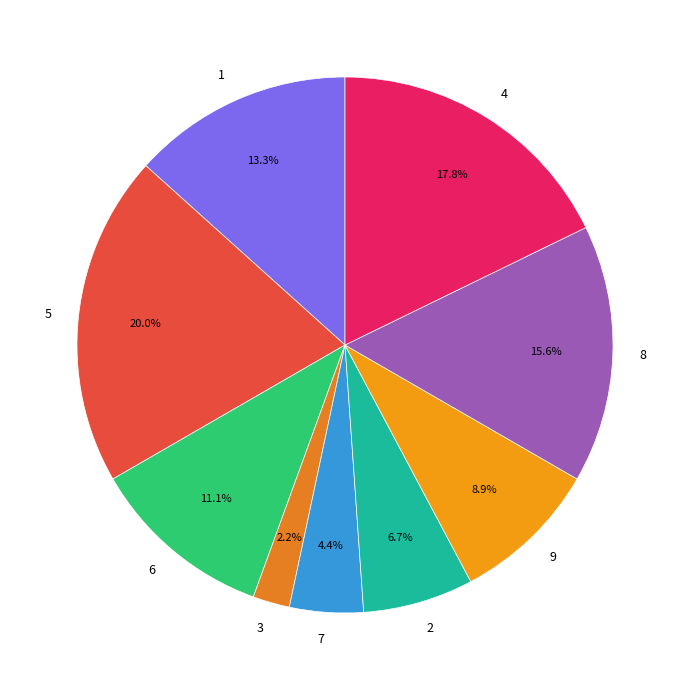

What is the largest slice in the pie chart?

5